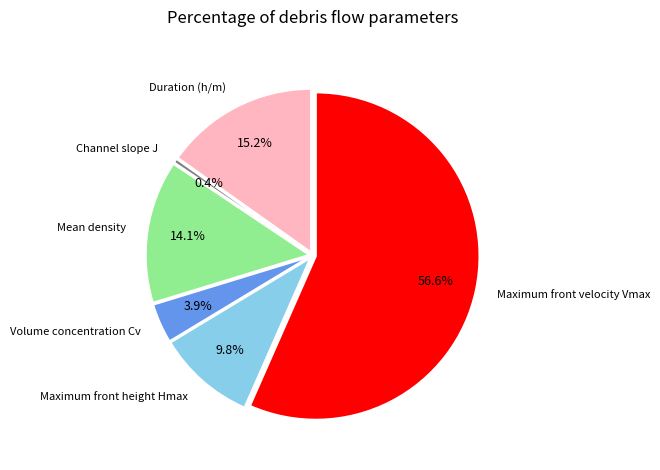

Count the number of slices in the pie.

6